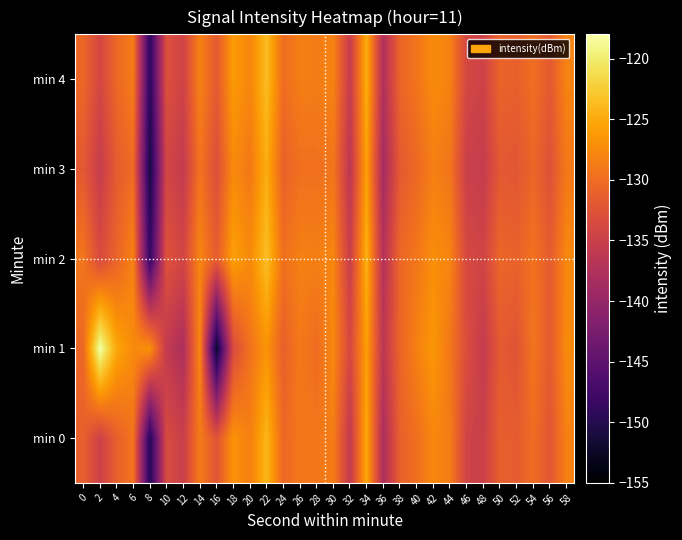

Which series has the widest spread of values?

min 1